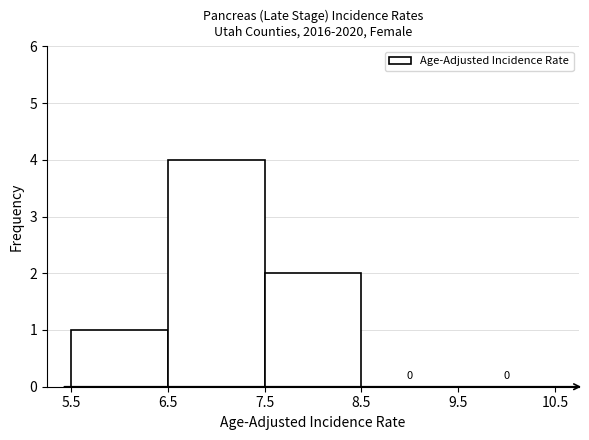

Which range on the x-axis has the tallest bar?

6.5 to 7.5